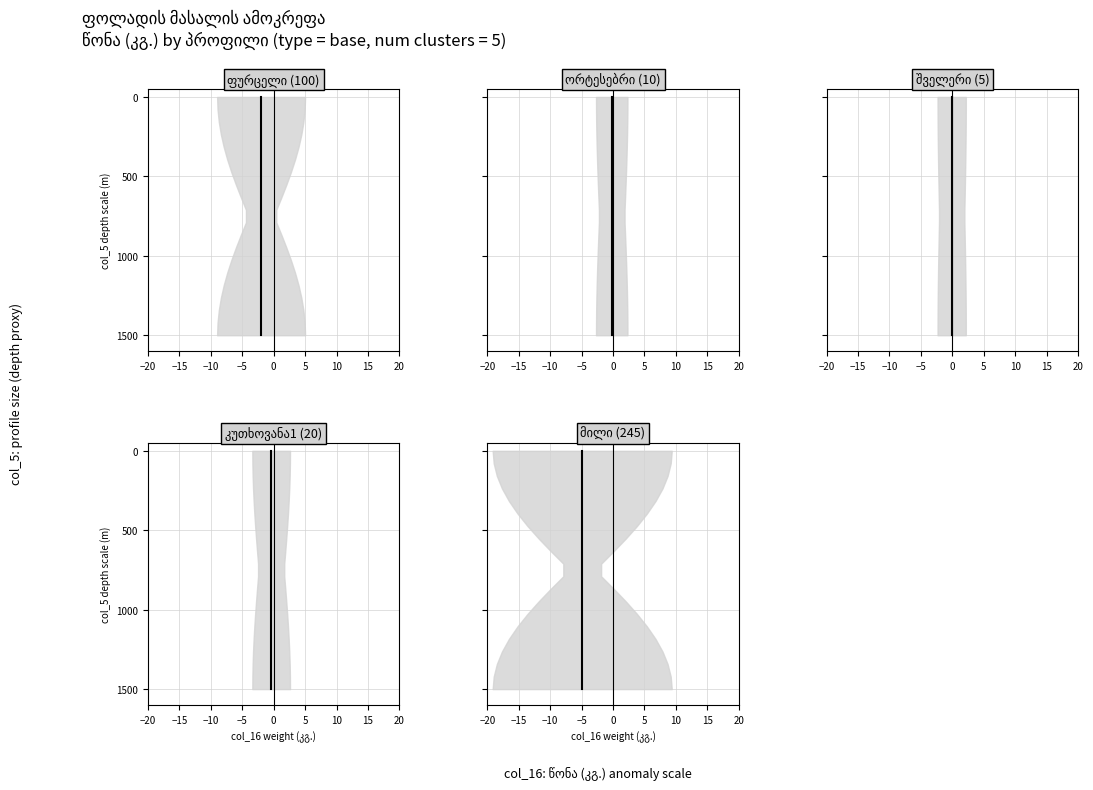

Reading left to right, what are all the values shown in this chart?

ფურცელი: 0.0	78.9	157.9	236.8	315.8	394.7	473.7	552.6	631.6	710.5	789.5	868.4	947.4	1026.3	1105.3	1184.2	1263.2	1342.1	1421.1	1500.0
ორტესებრი: 0.0	78.9	157.9	236.8	315.8	394.7	473.7	552.6	631.6	710.5	789.5	868.4	947.4	1026.3	1105.3	1184.2	1263.2	1342.1	1421.1	1500.0
შველერი: 0.0	78.9	157.9	236.8	315.8	394.7	473.7	552.6	631.6	710.5	789.5	868.4	947.4	1026.3	1105.3	1184.2	1263.2	1342.1	1421.1	1500.0
კუთხოვანა1: 0.0	78.9	157.9	236.8	315.8	394.7	473.7	552.6	631.6	710.5	789.5	868.4	947.4	1026.3	1105.3	1184.2	1263.2	1342.1	1421.1	1500.0
მილი: 0.0	78.9	157.9	236.8	315.8	394.7	473.7	552.6	631.6	710.5	789.5	868.4	947.4	1026.3	1105.3	1184.2	1263.2	1342.1	1421.1	1500.0